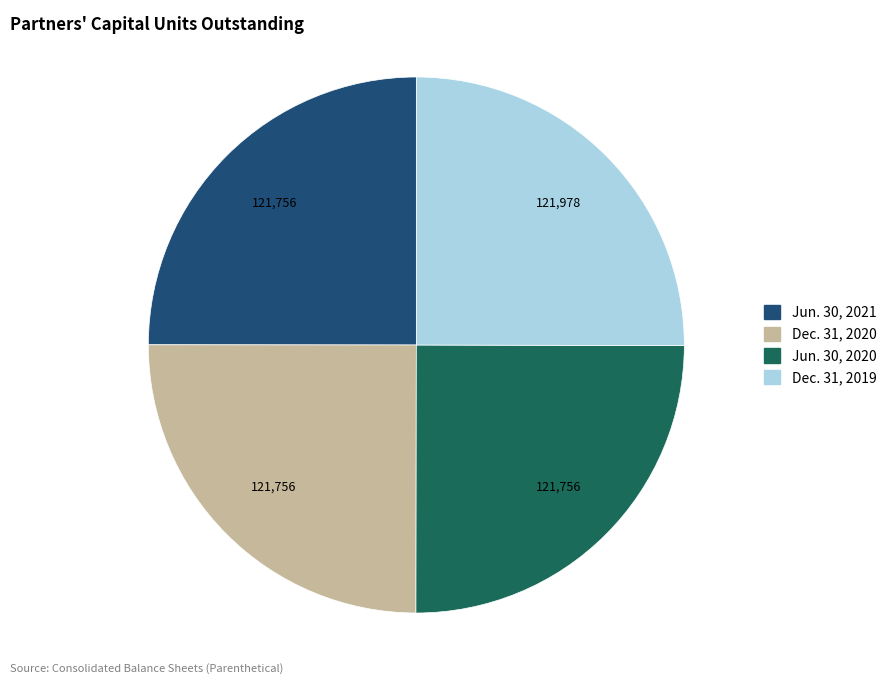

Is there any slice that represents more than half of the pie?

No